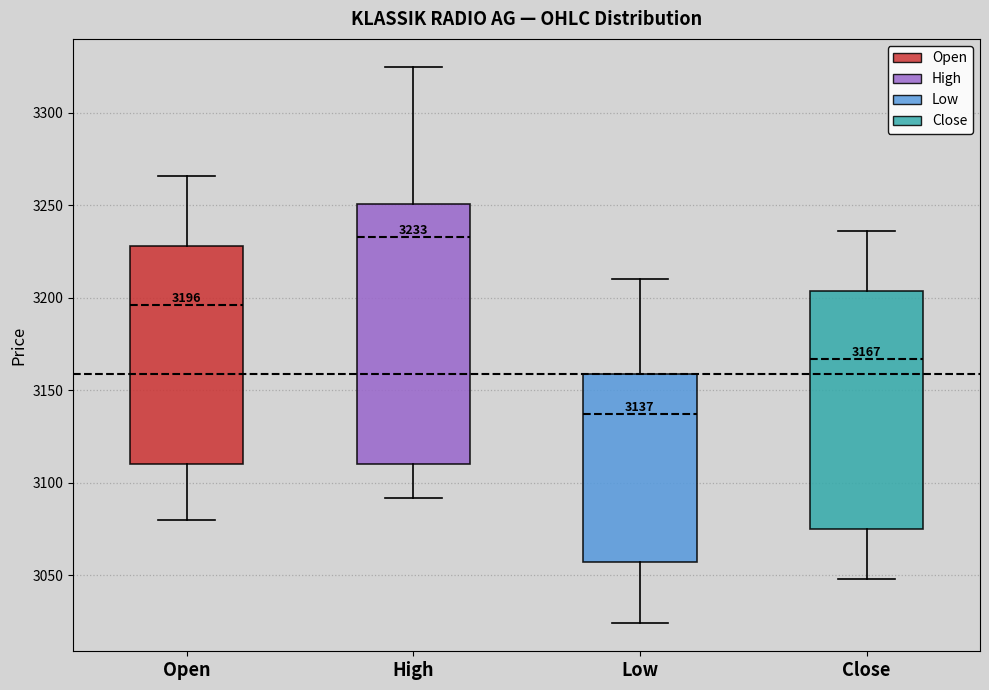

Which box's median line is the highest?

High